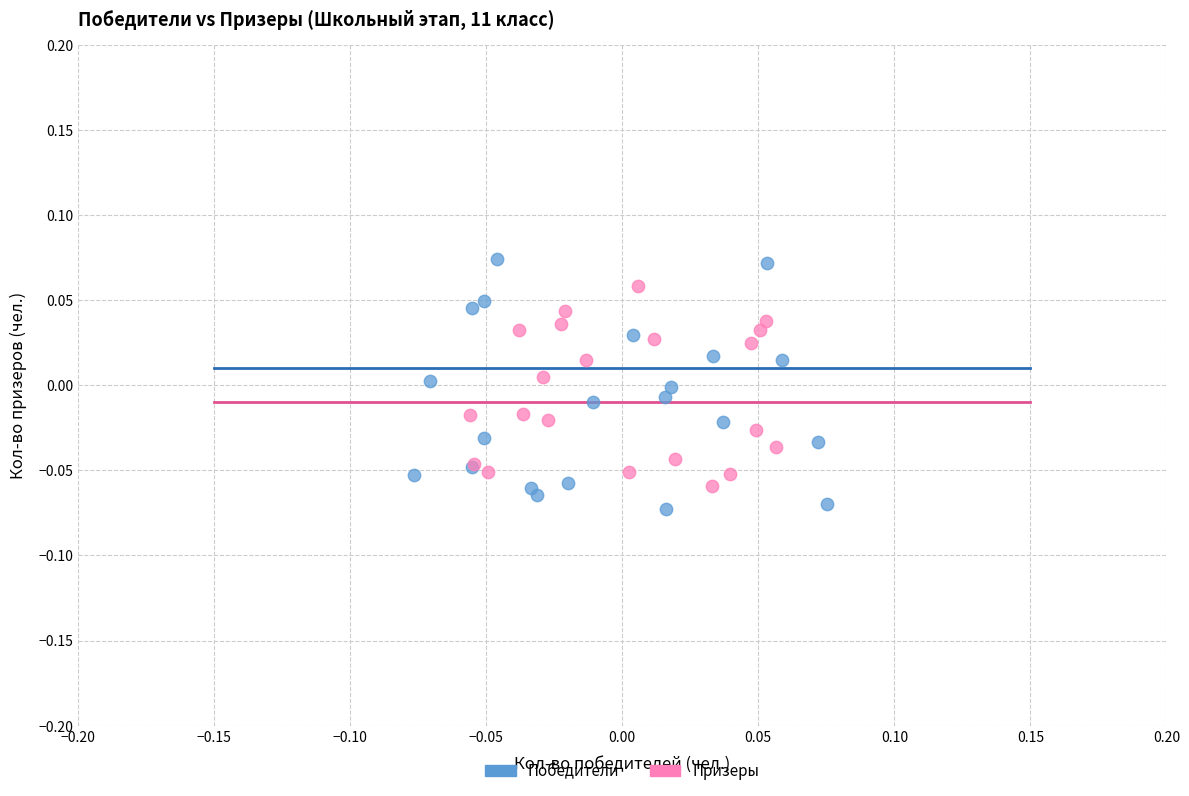

Which series has the widest spread of Y values?

Победители